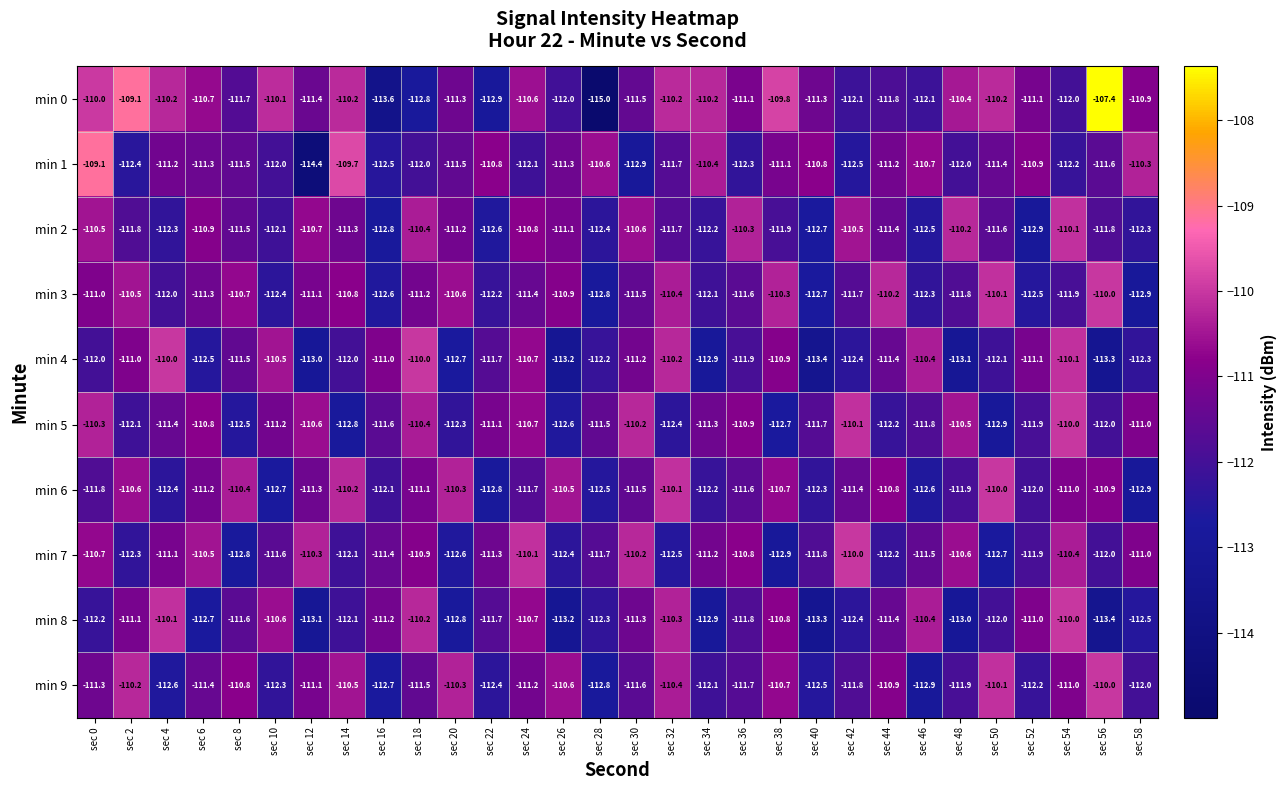

Where is min 3 nearest to the value -111?

sec 0